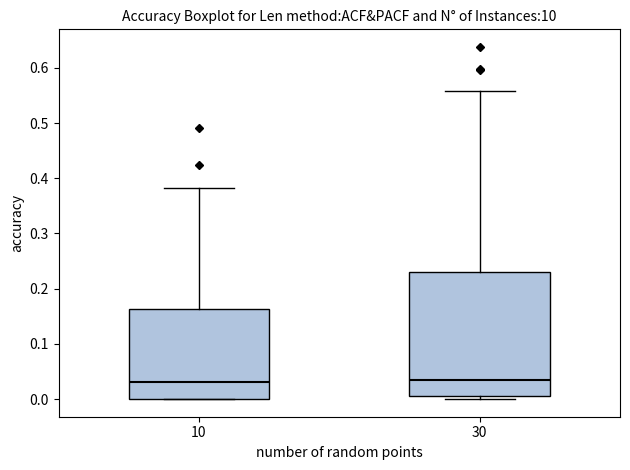

Reading left to right, transcribe this box plot: for each box, give where its median line is, the range the box spans, and where its two whiskers end, as read against the y-axis. The values are not printed on the chart, so give them approximately, as read against the axis.

10: median 0.03, box 0.00 to 0.16, whiskers 0.00 to 0.38
30: median 0.03, box 0.01 to 0.23, whiskers 0.00 to 0.56